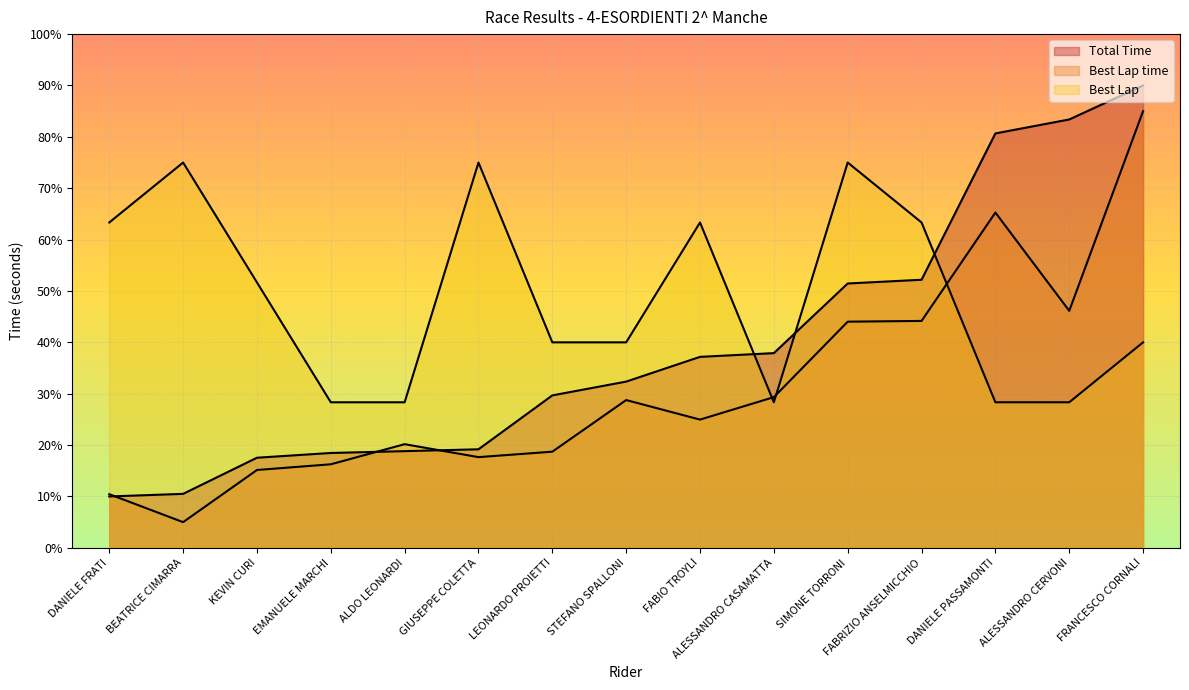

What is the total value across all series at FABIO TROYLI?

125.5